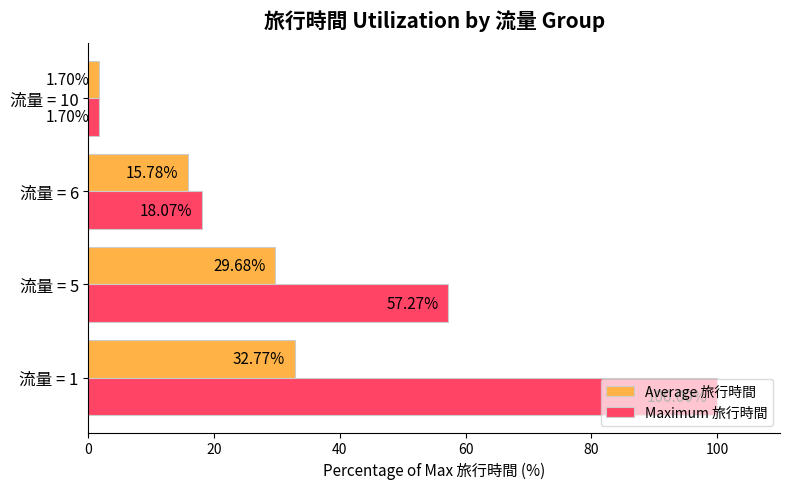

What is the total value across all series at 流量 = 5?

87.0